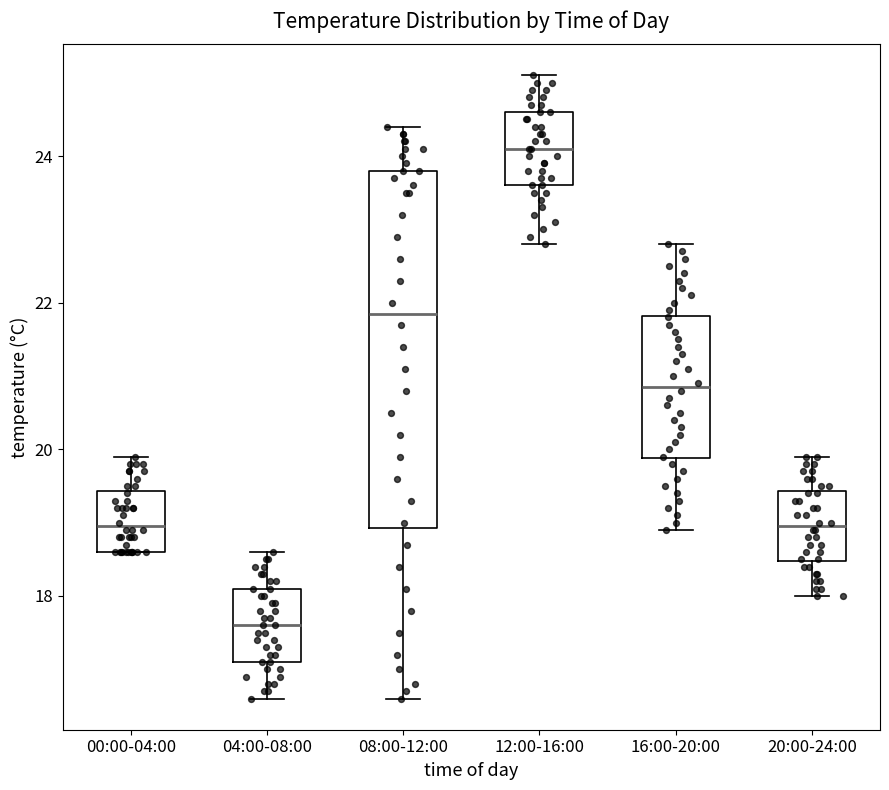

Reading left to right, read every box against the y-axis: the position of its median line, the range the box covers, and the ends of its whiskers. The values are not printed on the chart, so give them approximately, as read against the axis.

00:00-04:00: median 19.0, box 18.6 to 19.4, whiskers 18.6 to 20.0
04:00-08:00: median 17.6, box 17.2 to 18.2, whiskers 16.6 to 18.6
08:00-12:00: median 21.8, box 19.0 to 23.8, whiskers 16.6 to 24.4
12:00-16:00: median 24.2, box 23.6 to 24.6, whiskers 22.8 to 25.2
16:00-20:00: median 20.8, box 19.8 to 21.8, whiskers 19.0 to 22.8
20:00-24:00: median 19.0, box 18.4 to 19.4, whiskers 18.0 to 20.0